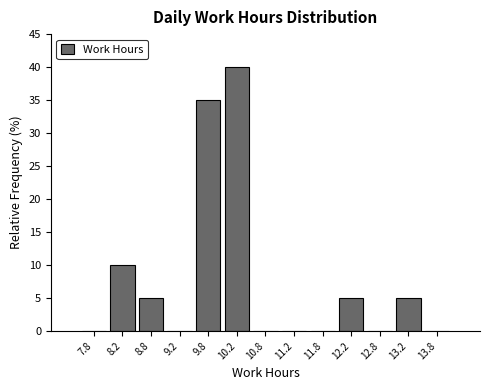

Over which range of the x-axis is the bar tallest?

10.0 to 10.5